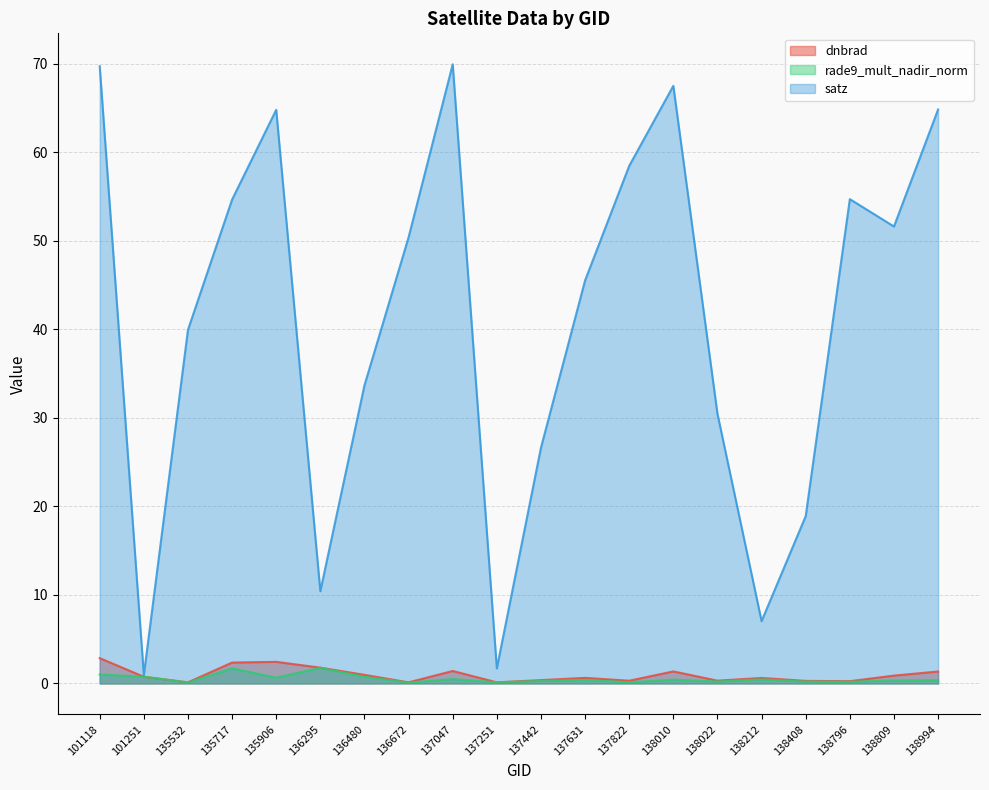

The value of rade9_mult_nadir_norm at 136480 is 1.1. True or false?

False